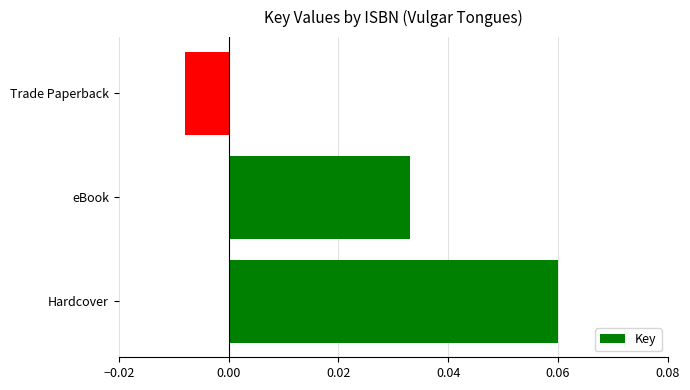

Which category has the highest value across all series?

Hardcover